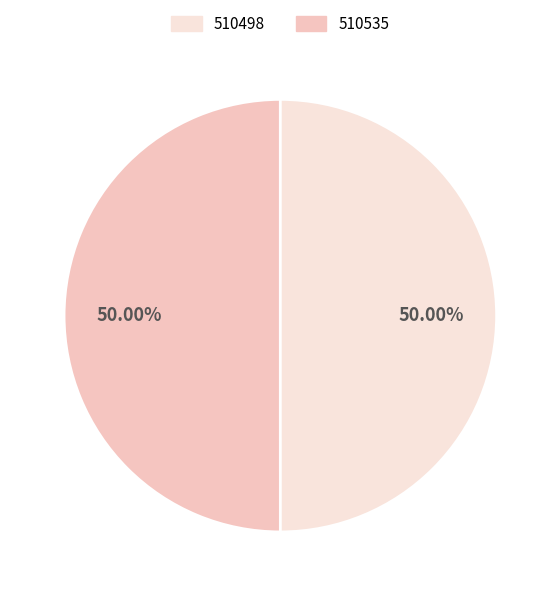

Which category has the biggest portion of the pie?

510535